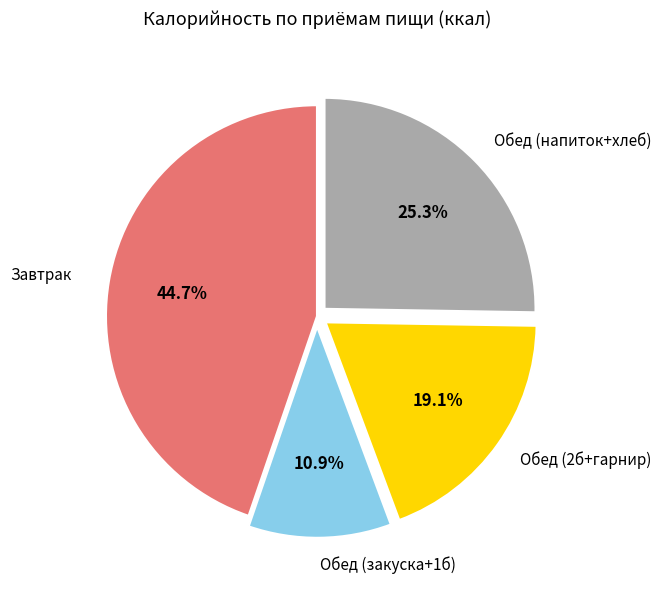

How many slices are in this pie chart?

4